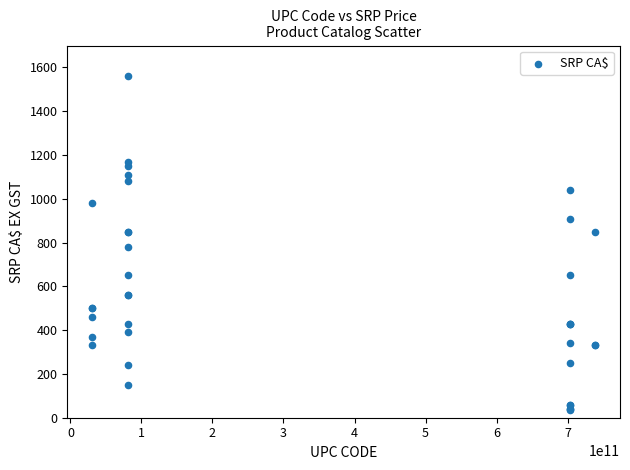

What Y value in the scatter plot is closest to 797?

780.0